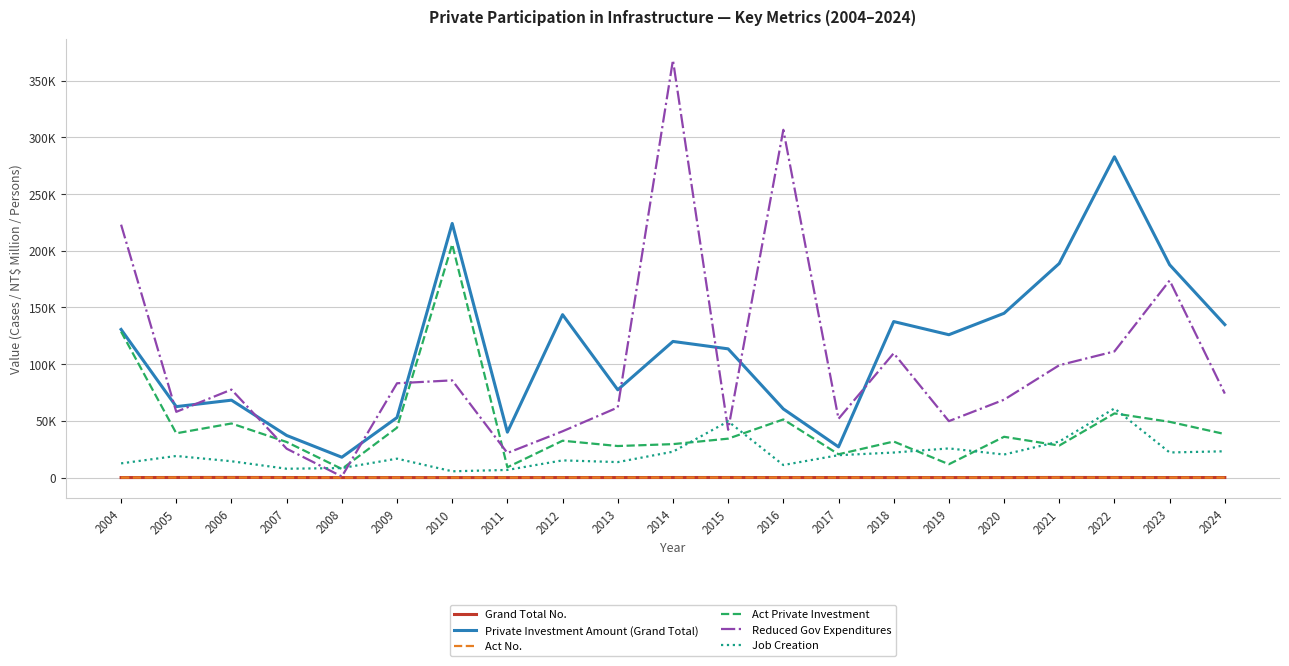

What is the smallest value displayed?

50